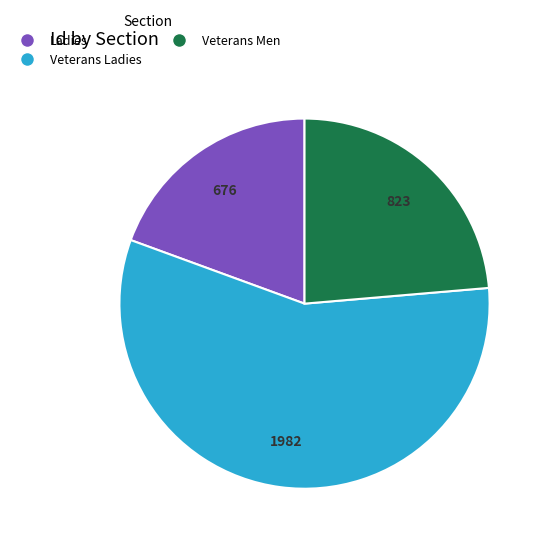

Is there any slice that represents more than half of the pie?

Yes